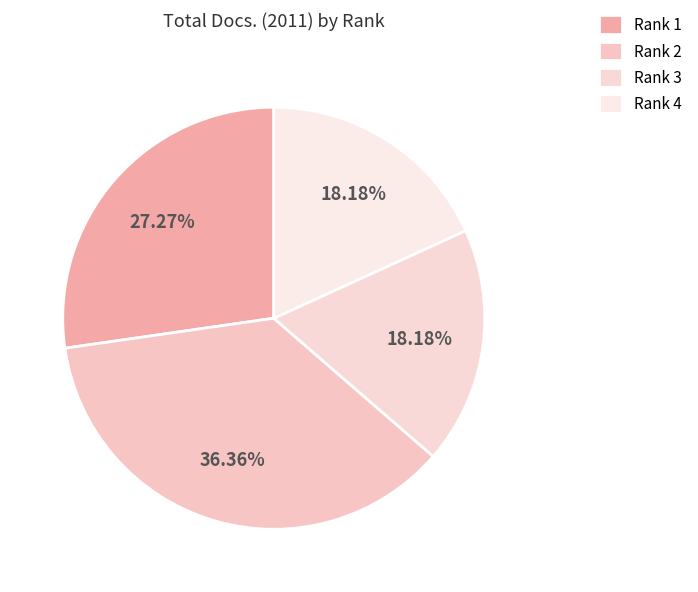

True or false: Rank 3 accounts for 27% of the total.

False